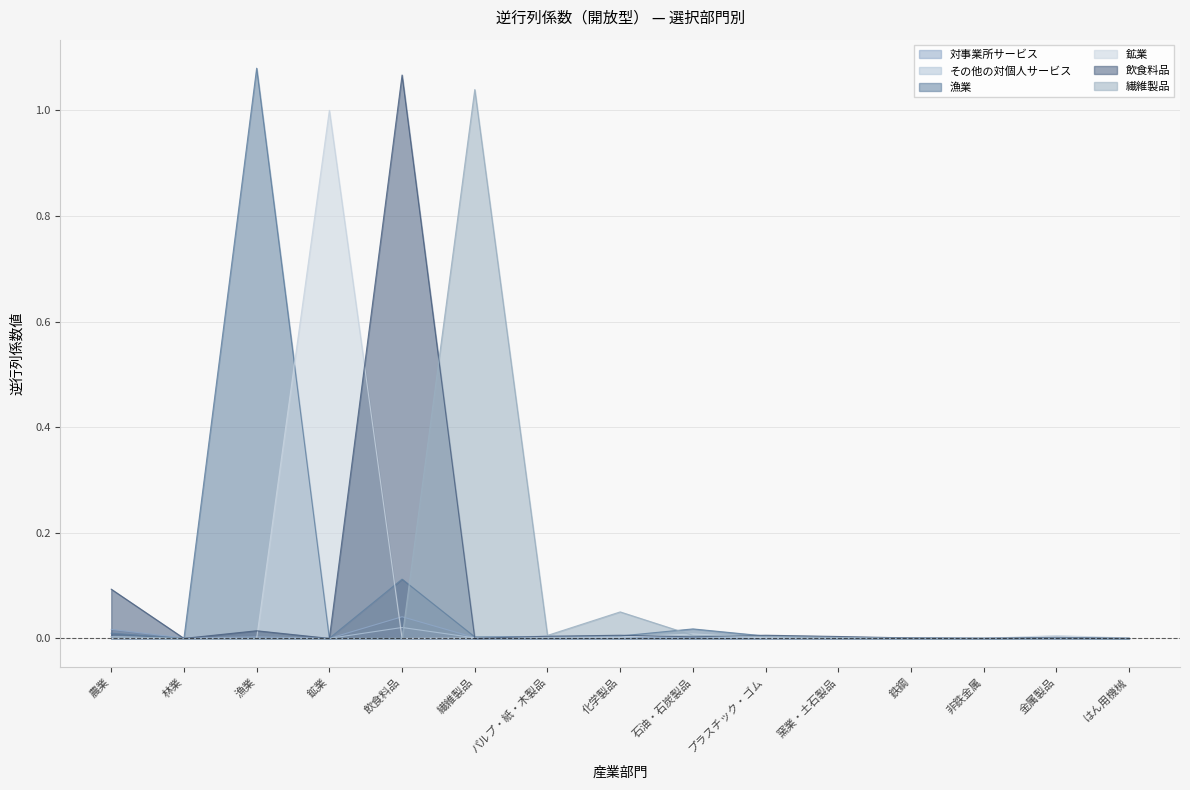

What is the label of the 4th point from the right?

鉄鋼